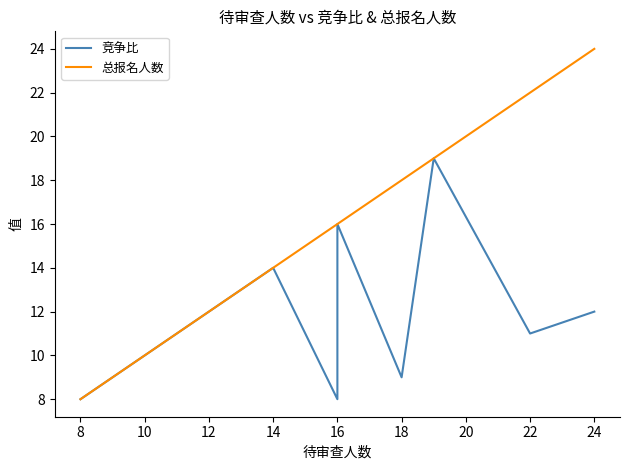

Which series has the largest total across all categories?

总报名人数